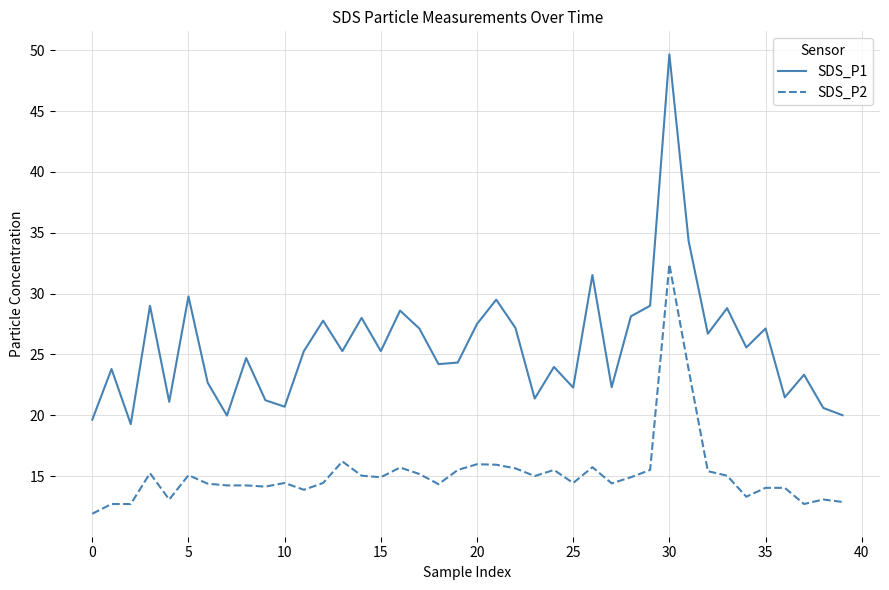

True or false: SDS_P1 and SDS_P2 intersect in this chart.

False